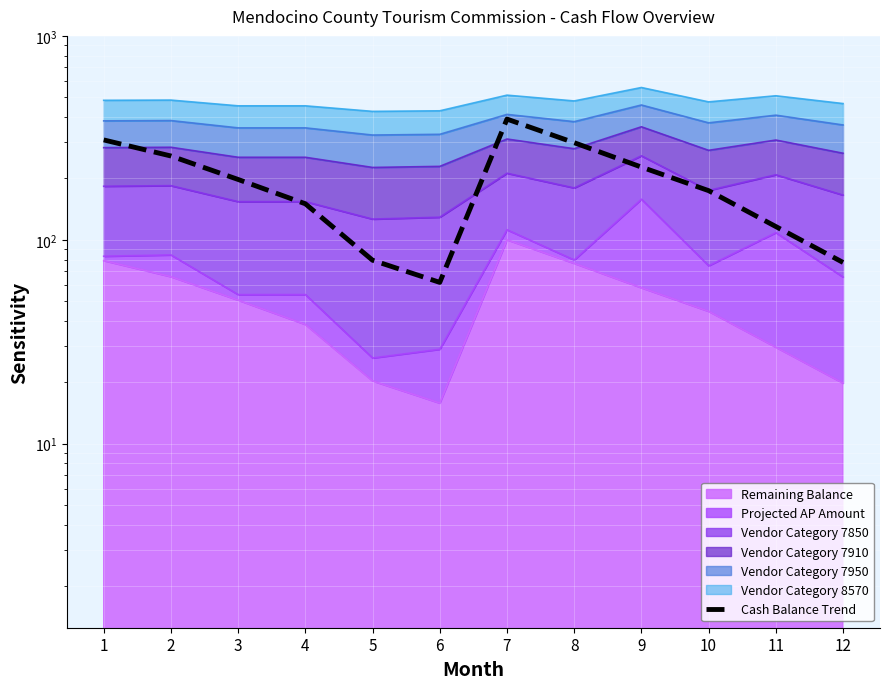

What value does the data have at 7?

390.7